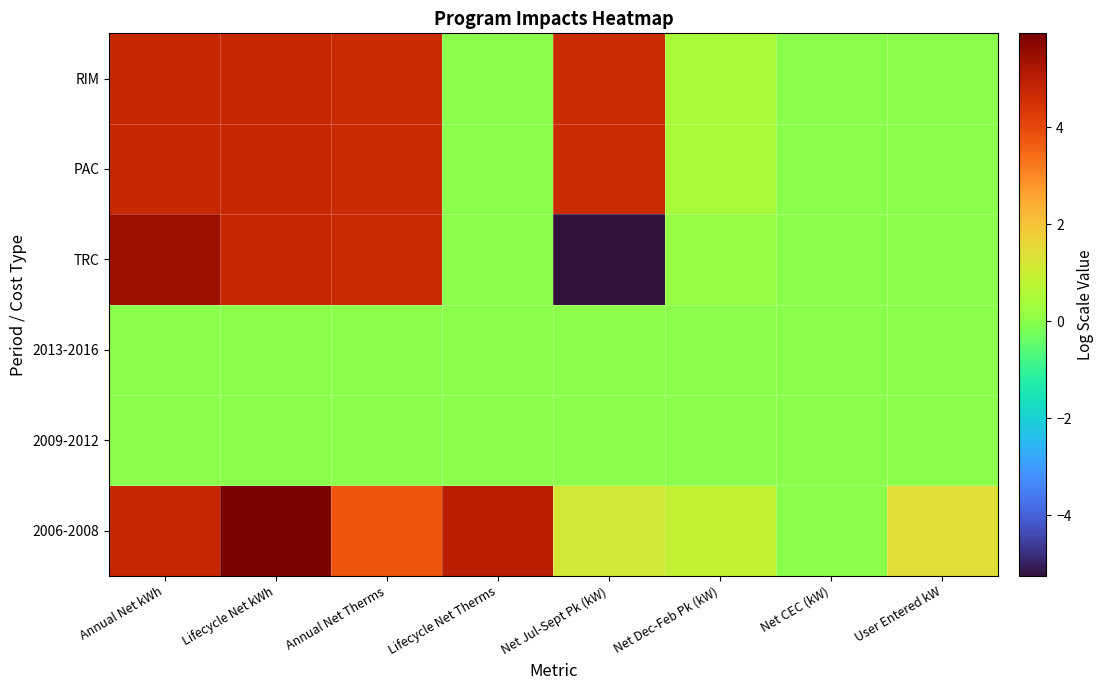

What is the minimum value shown in the chart?

-5.3